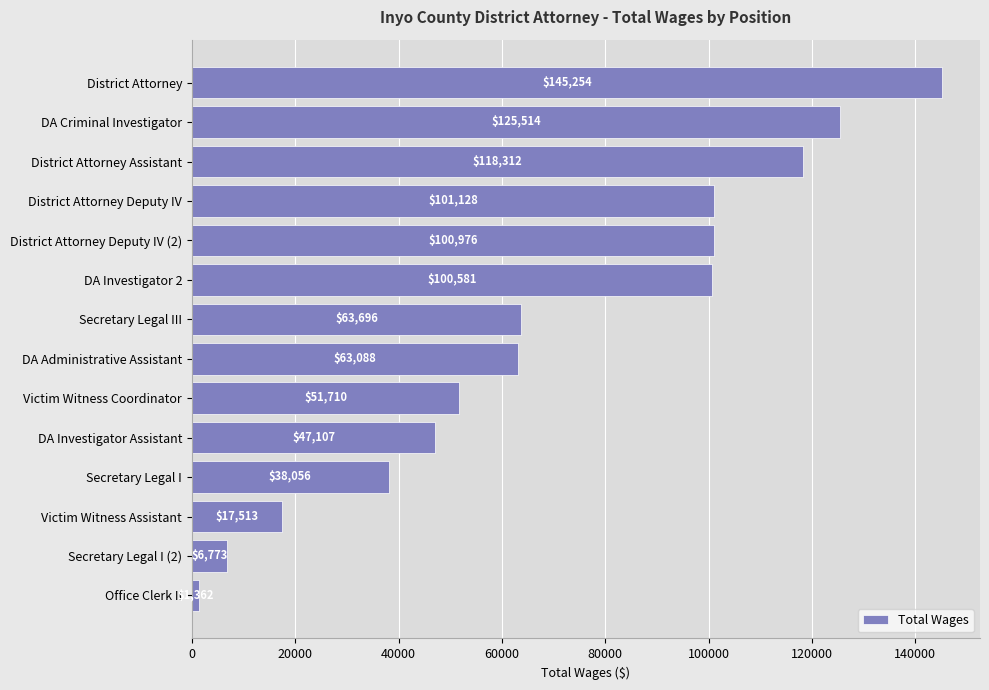

What is the change in value from District Attorney Assistant to DA Administrative Assistant?

-55224